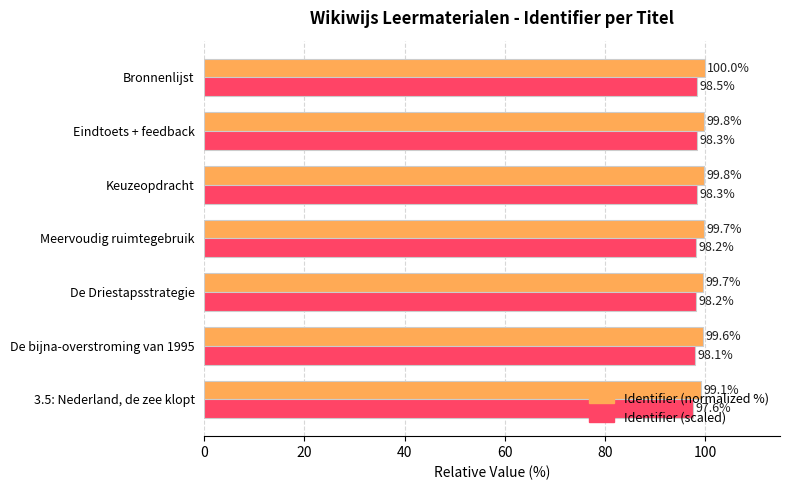

Rank the series by their average value, from lowest to highest.

Identifier (scaled), Identifier (normalized %)